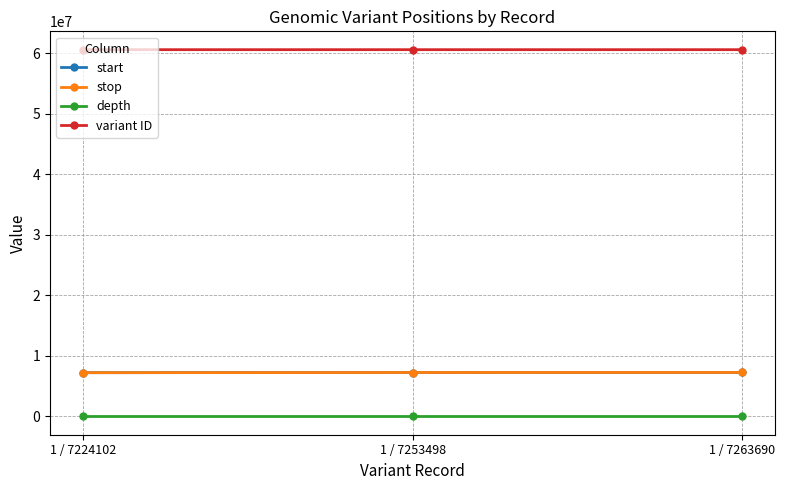

Is it true that start equals 4578468 at 1 / 7253498?

False